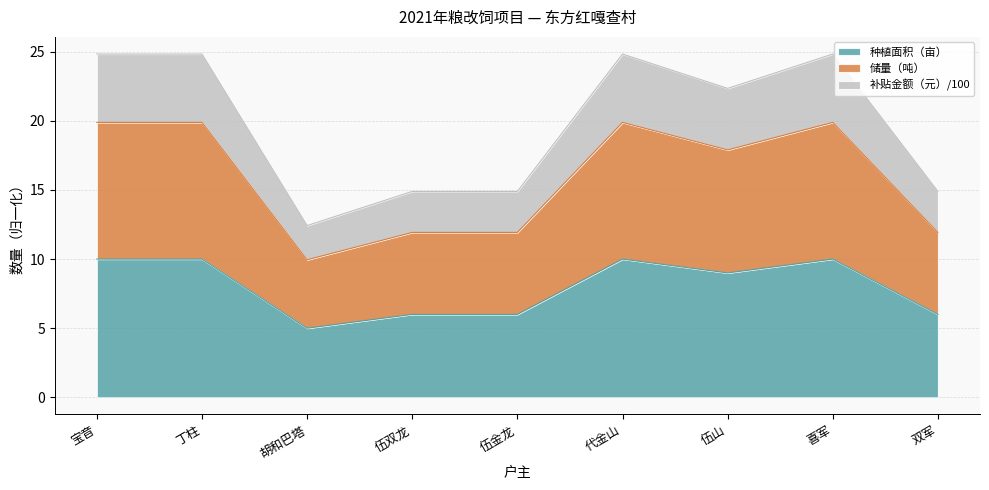

How many lines are shown in the chart?

3